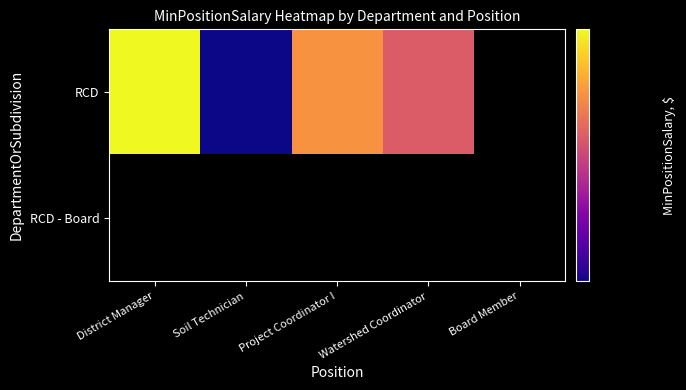

How many positive values does the RCD series have?

4